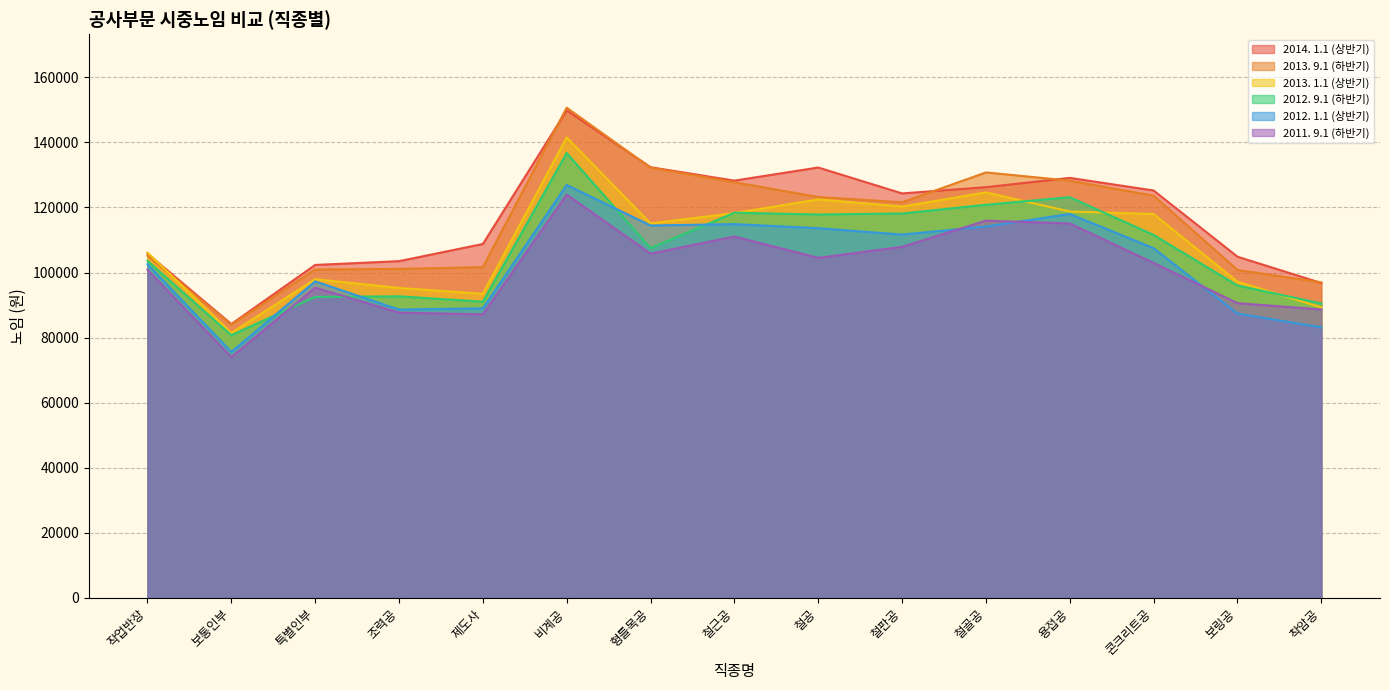

What is the average value of the 2012. 1.1 (상반기) series?

102988